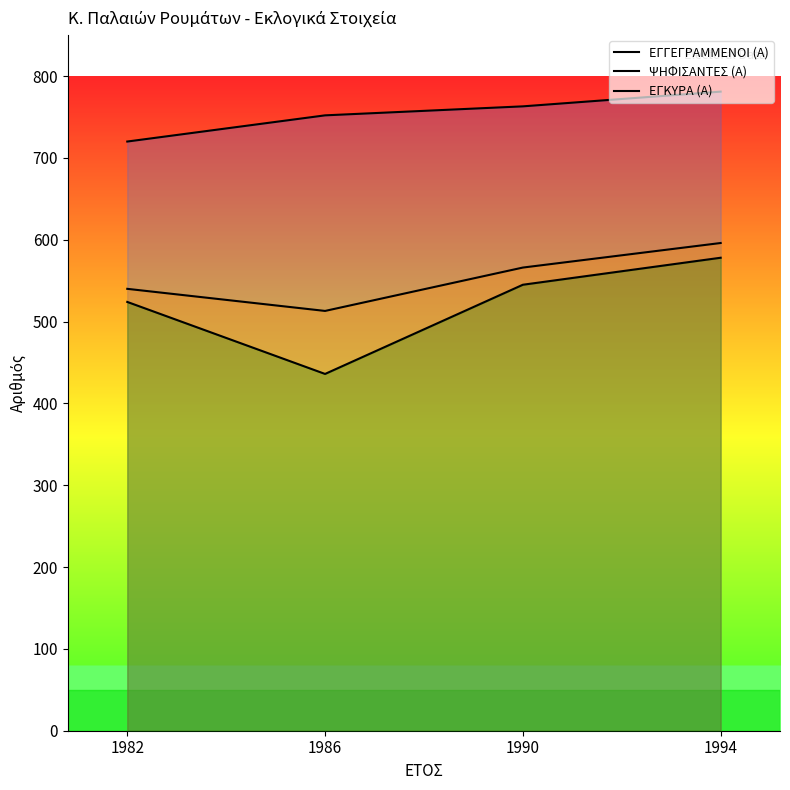

Reading left to right, transcribe all the data shown in this chart.

ΕΓΓΕΓΡΑΜΜΕΝΟΙ (Α): 1982=720	1986=752	1990=763	1994=781
ΨΗΦΙΣΑΝΤΕΣ (Α): 1982=540	1986=513	1990=566	1994=596
ΕΓΚΥΡΑ (Α): 1982=524	1986=436	1990=545	1994=578